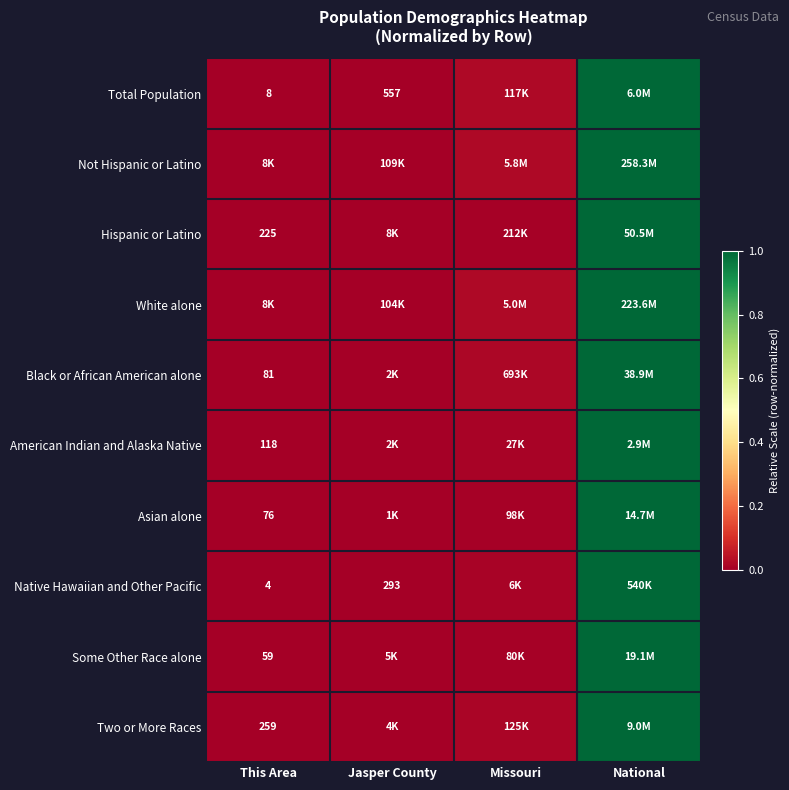

Between Missouri and This Area, which is larger?

Missouri